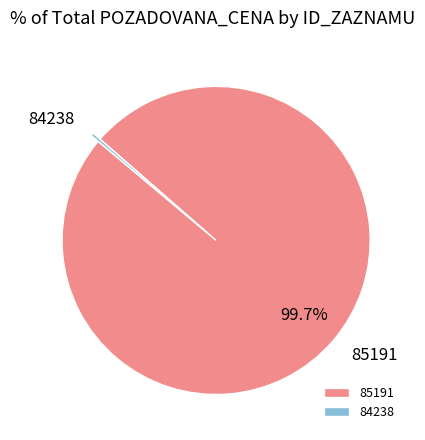

Count the number of slices in the pie.

2